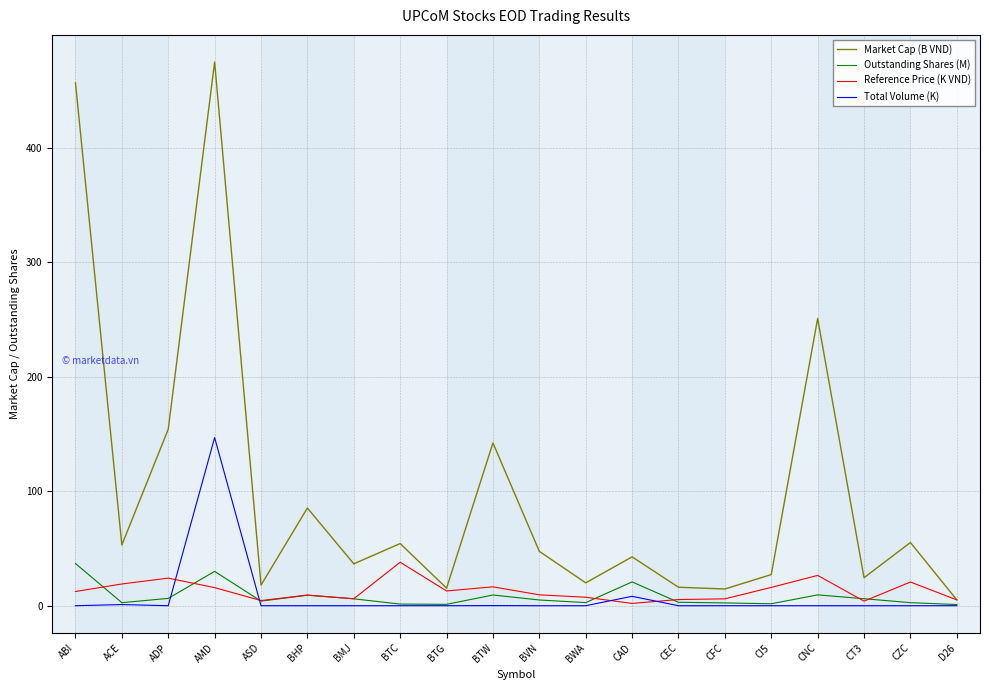

True or false: Total Volume (K) and Outstanding Shares (M) intersect in this chart.

True